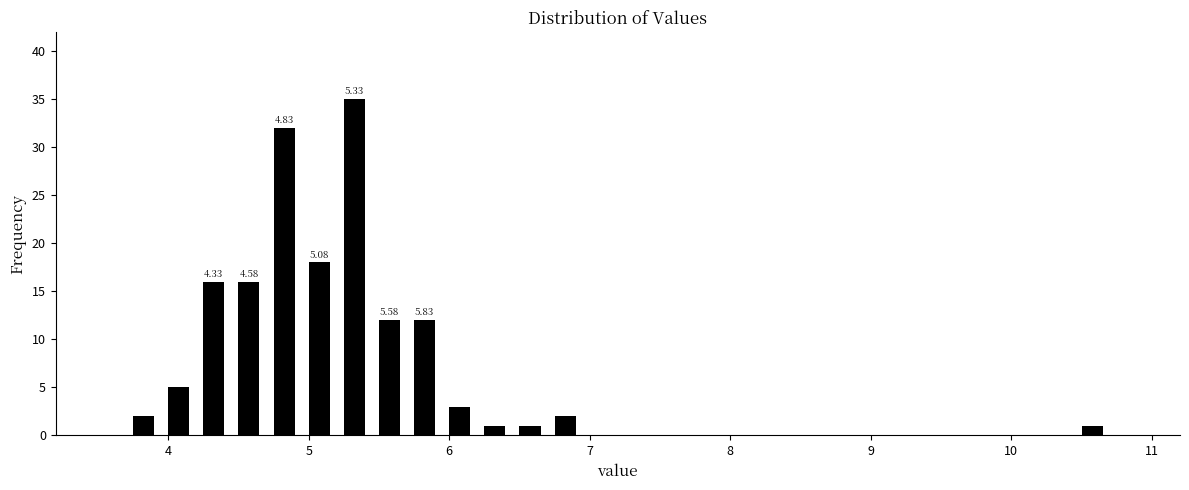

Around what value on the x-axis is the tallest bar? Give the approximate position of its centre, as read against the axis.

5.3